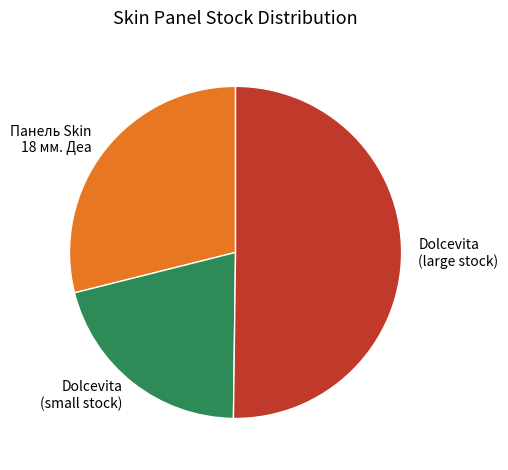

Which category has the smallest portion of the pie?

Dolcevita (small stock)